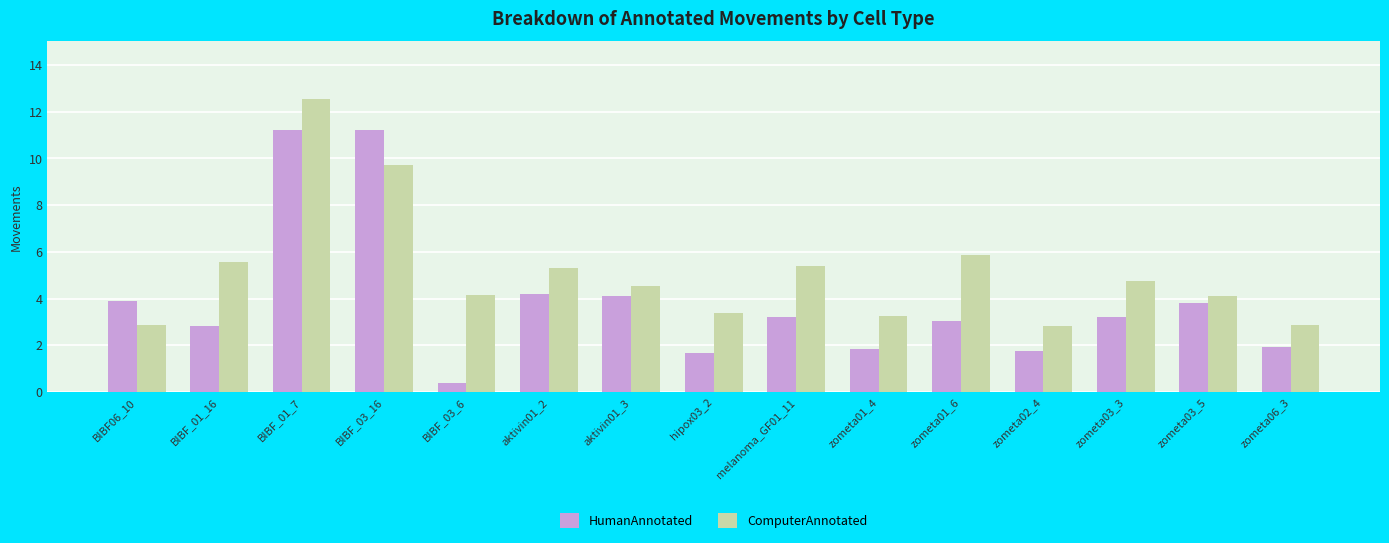

Where is ComputerAnnotated nearest to the value 7?

zometa01_6